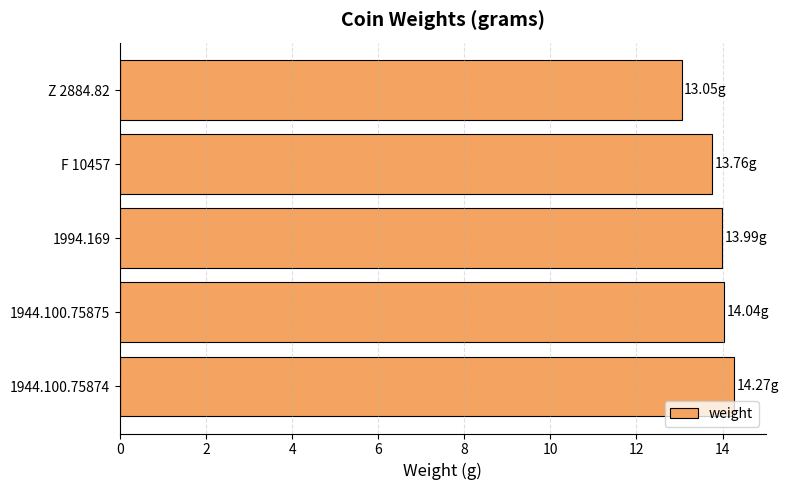

What is the change in value from 1944.100.75874 to 1994.169?

-0.3